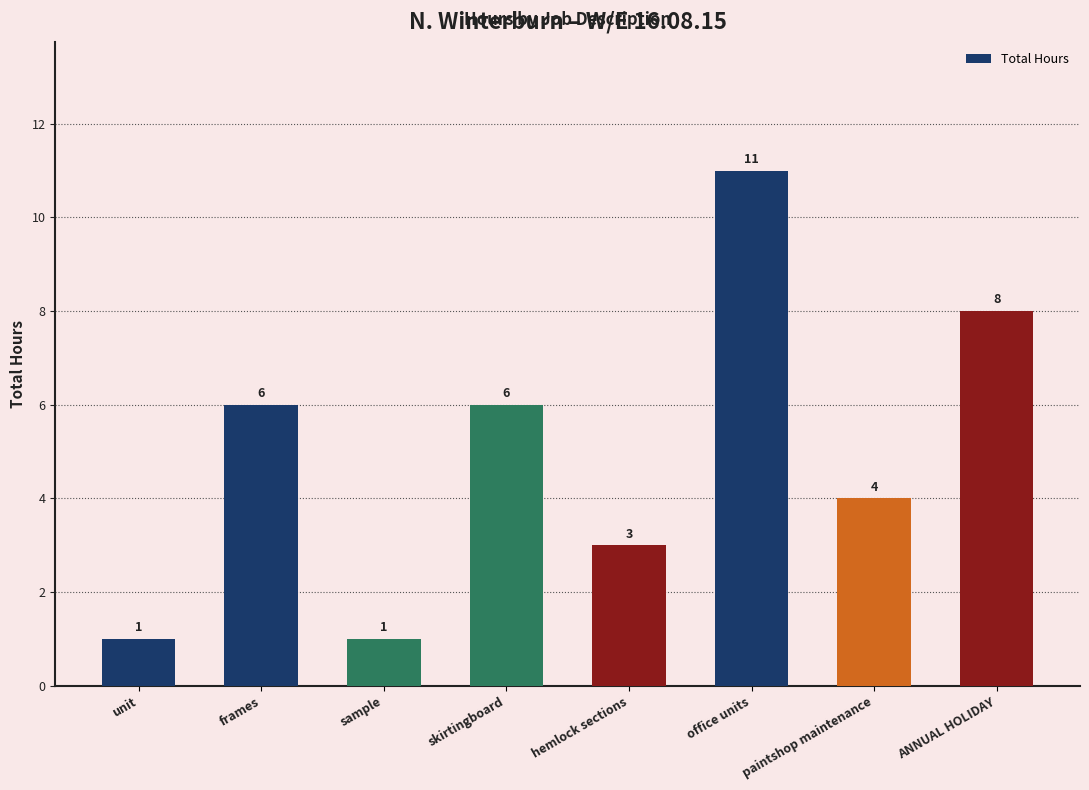

Reading left to right, what are all the values shown in this chart?

1	6	1	6	3	11	4	8